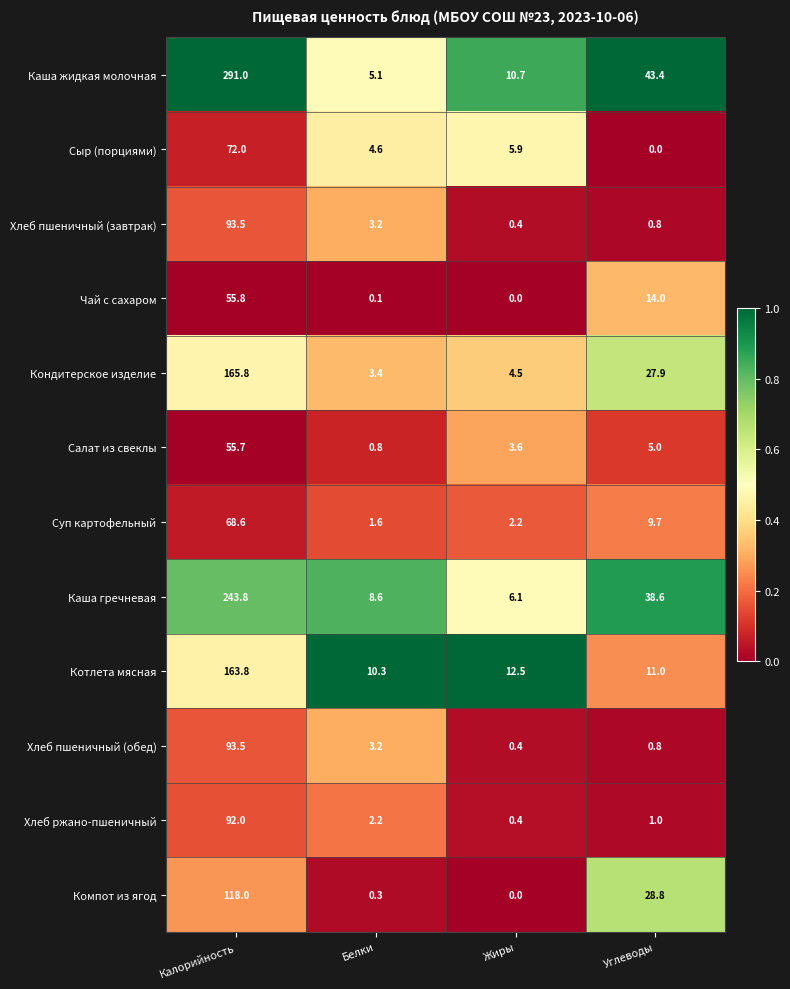

What is the approximate value of Суп картофельный at Жиры?

2.2